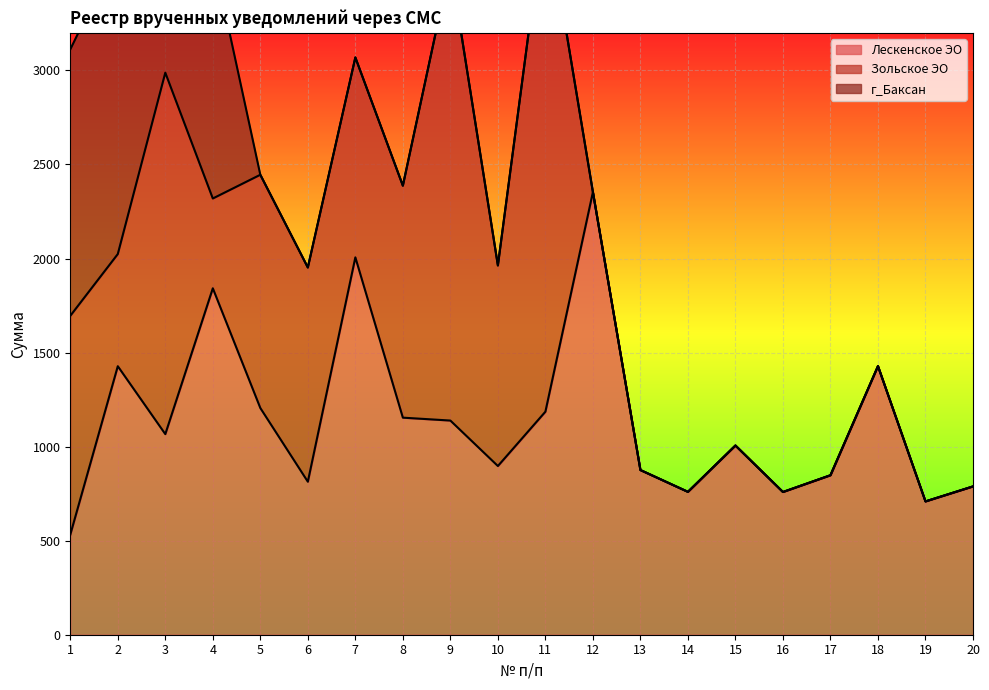

Where is the first local minimum for Лескенское ЭО?

3